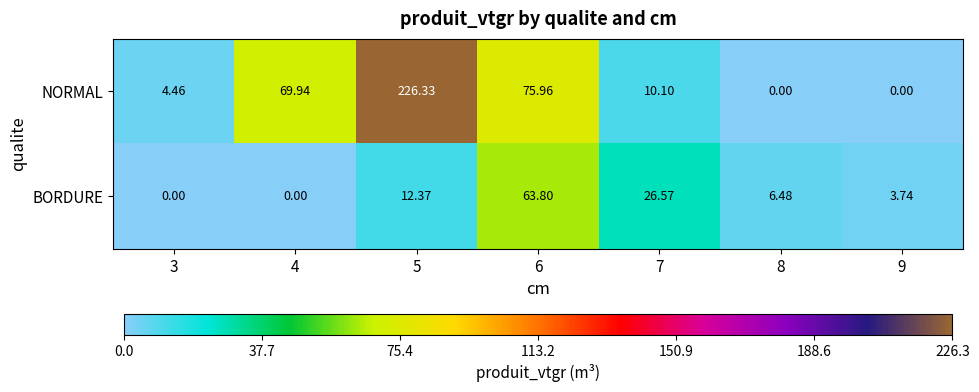

Rank the series by their average value, from lowest to highest.

BORDURE, NORMAL